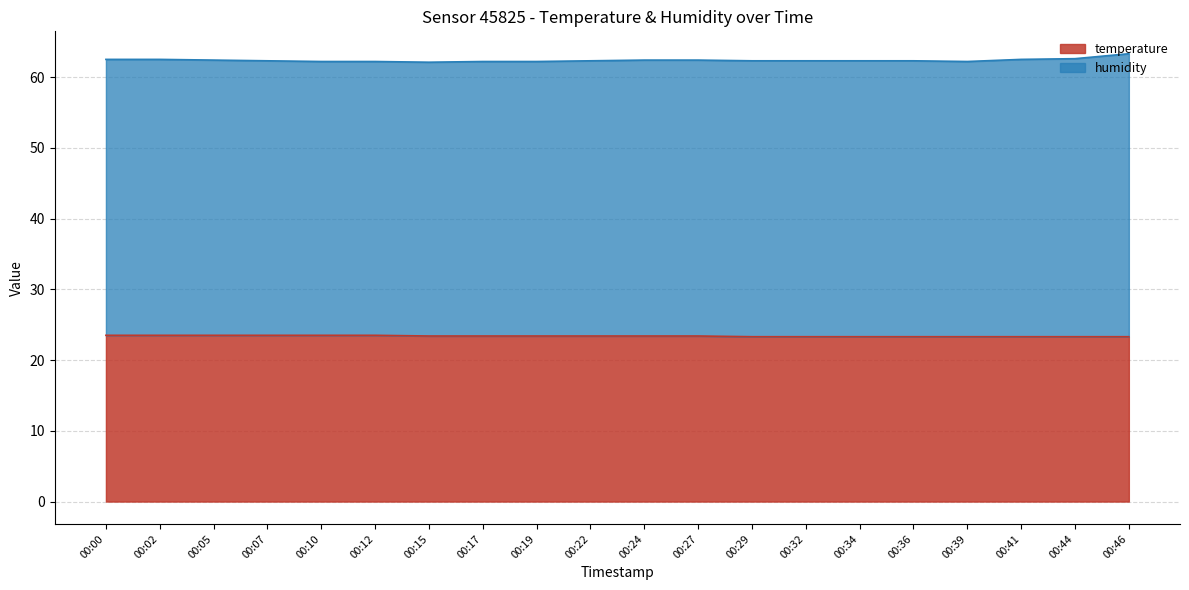

Reading left to right, transcribe all the data shown in this chart.

23.5	23.5	23.5	23.5	23.5	23.5	23.4	23.4	23.4	23.4	23.4	23.4	23.3	23.3	23.3	23.3	23.3	23.3	23.3	23.3